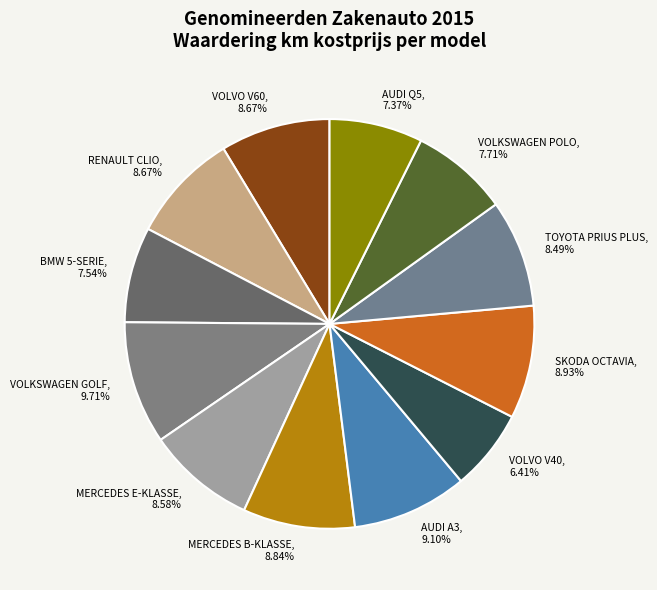

Which category has the smallest portion of the pie?

VOLVO V40